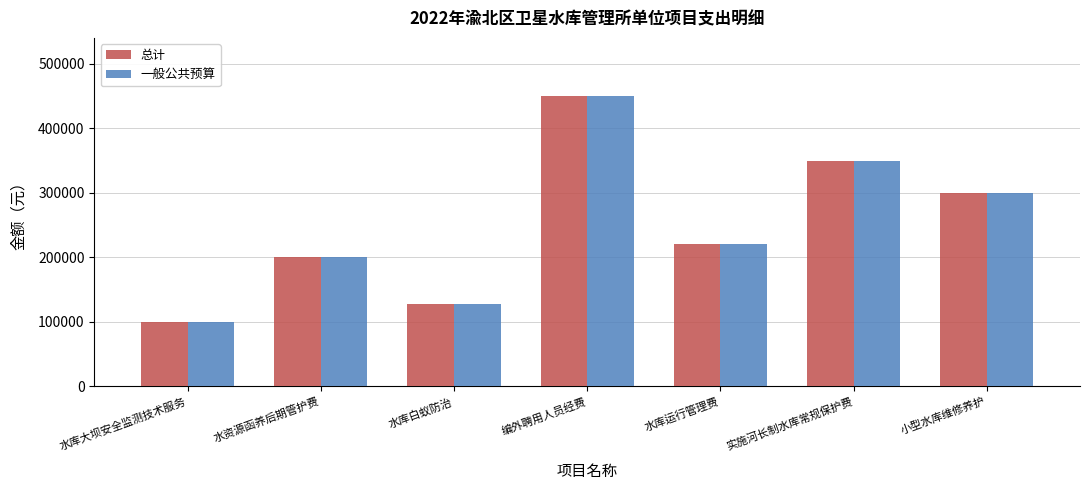

How many bars are there in each group?

2